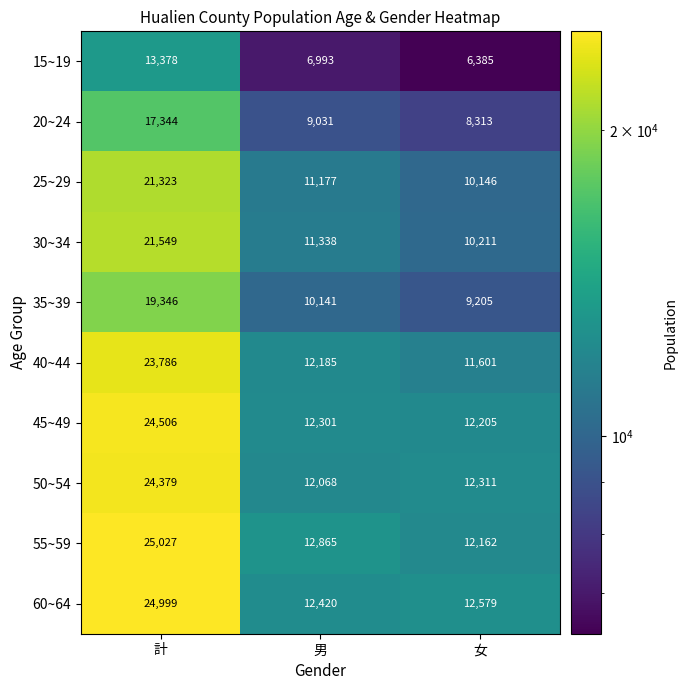

Reading left to right, extract all data points from this chart.

15~19: 13378	6993	6385
20~24: 17344	9031	8313
25~29: 21323	11177	10146
30~34: 21549	11338	10211
35~39: 19346	10141	9205
40~44: 23786	12185	11601
45~49: 24506	12301	12205
50~54: 24379	12068	12311
55~59: 25027	12865	12162
60~64: 24999	12420	12579